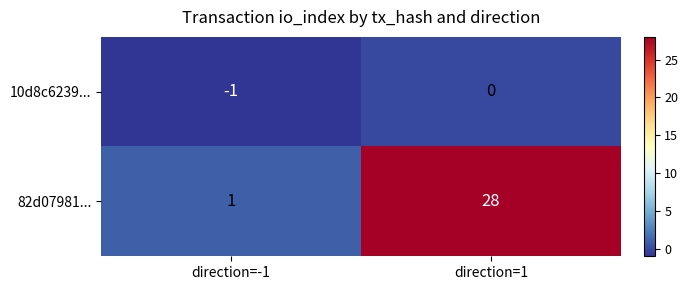

Which series has the largest range (max minus min)?

82d07981...